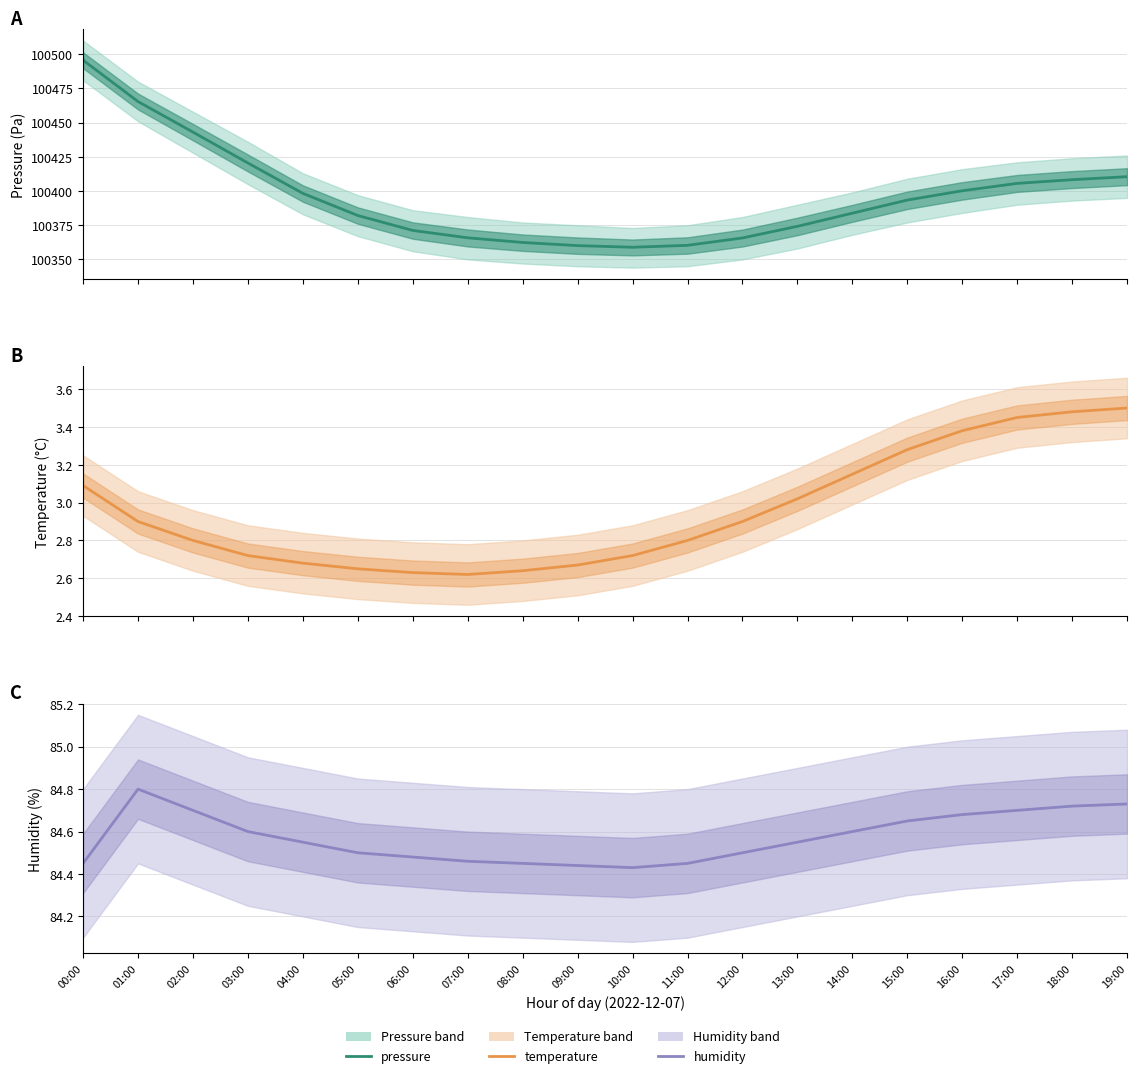

What is the approximate value of temperature at 13:00?

3.0